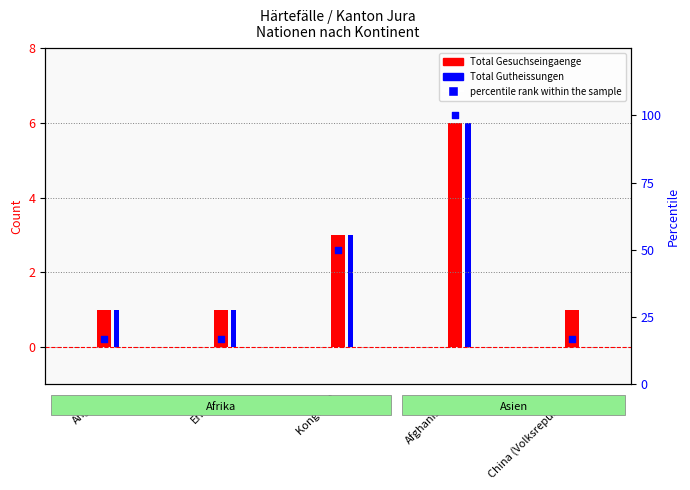

What is the ratio of the value at Eritrea to the value at China (Volksrepublik)?

1.0